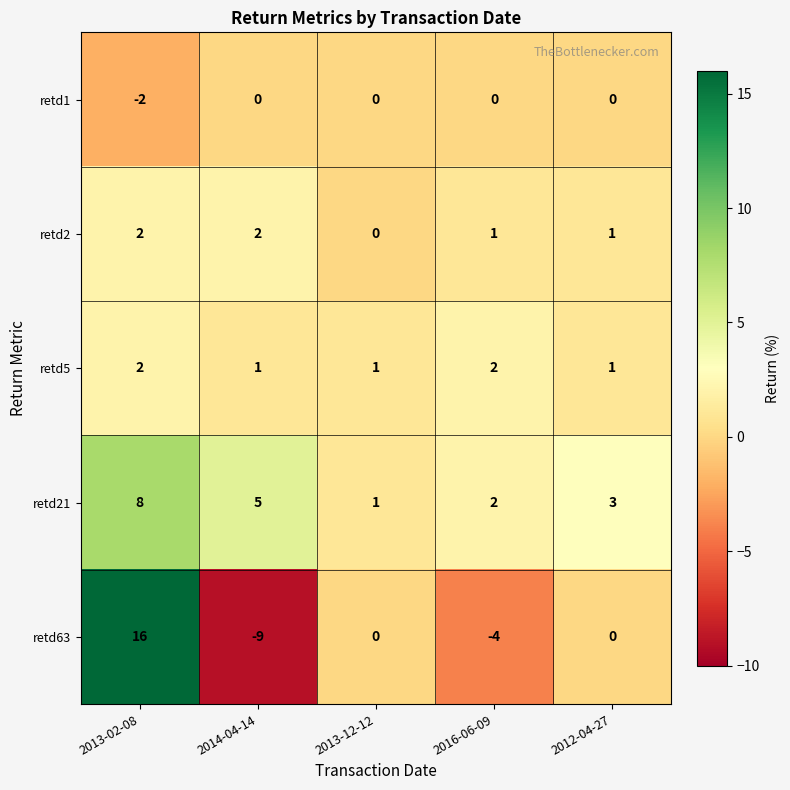

Which series has the largest total across all categories?

retd21